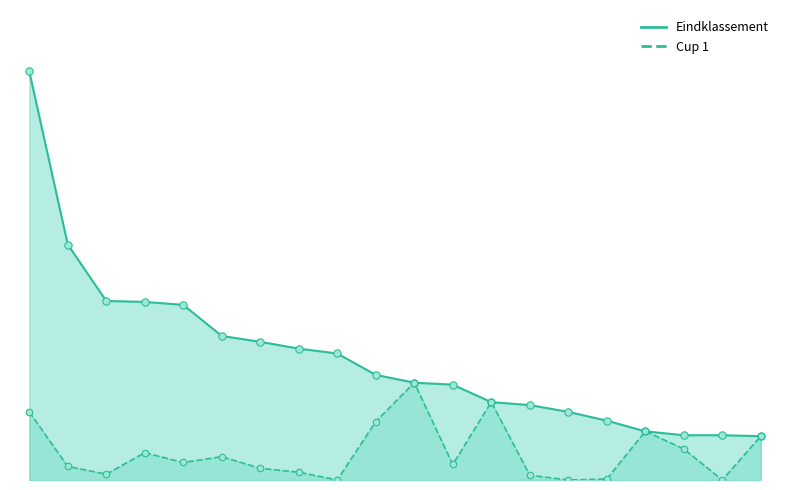

At how many categories does at least one series exceed 260?

1